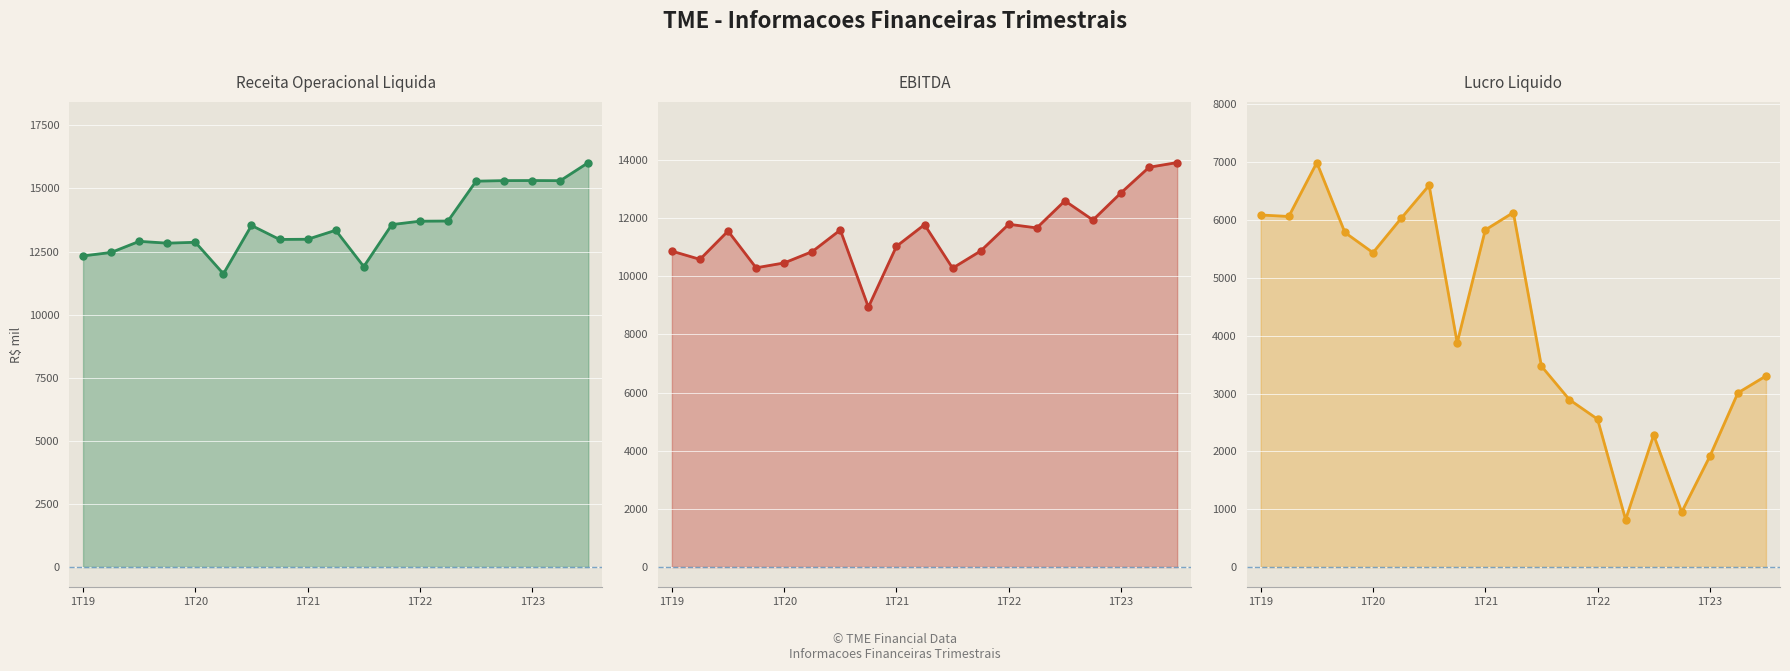

What is the minimum value for Receita Operacional Liquida?

11618